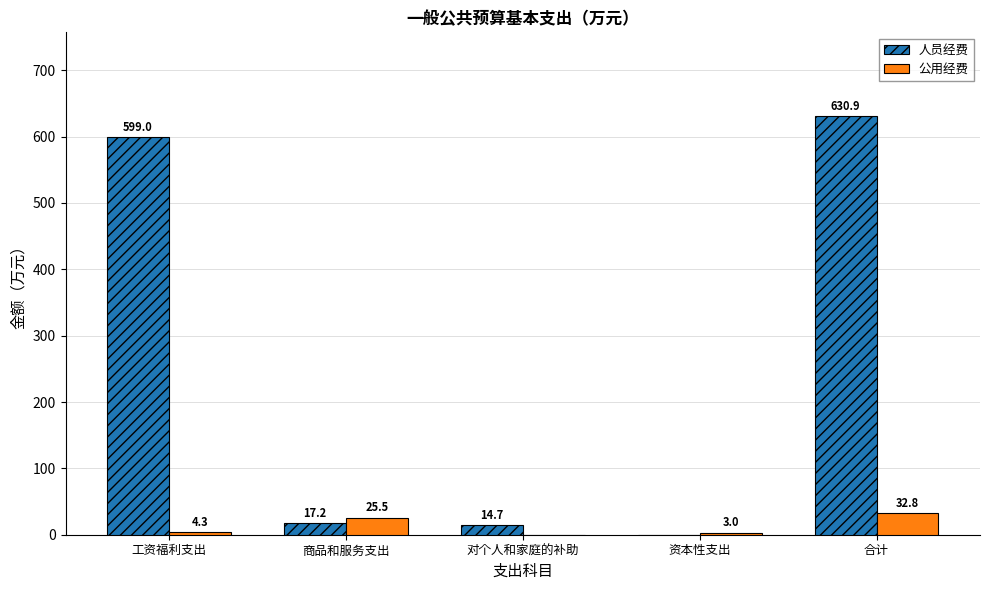

How many groups of bars are there?

5